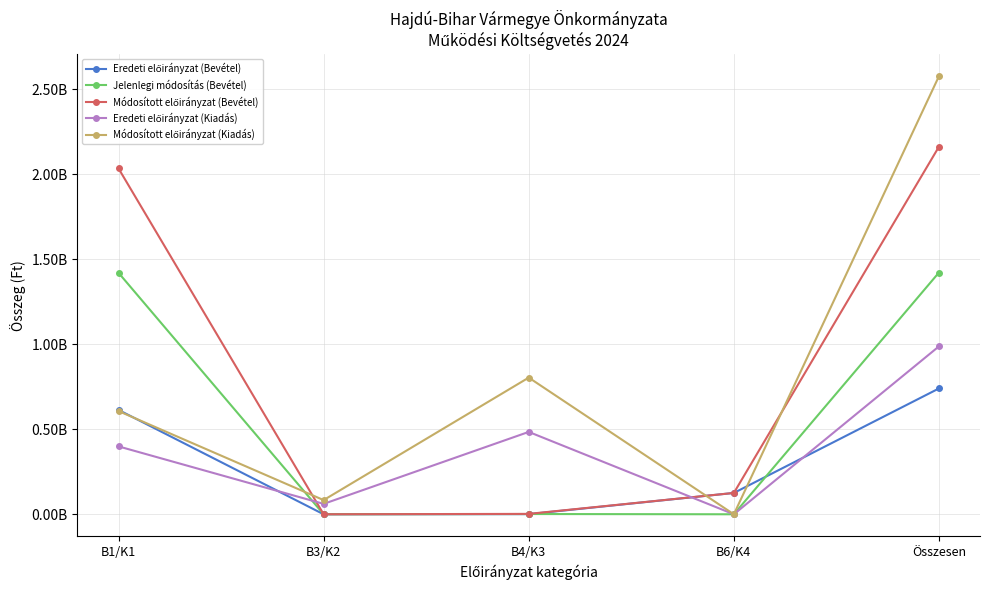

What is the label of the 5th point from the left?

Összesen